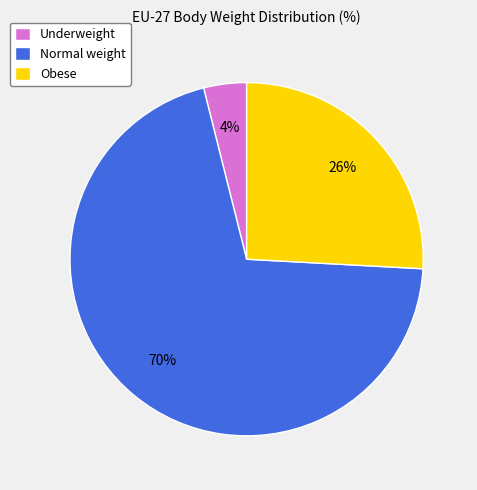

The Obese slice represents 26% of the pie. True or false?

True